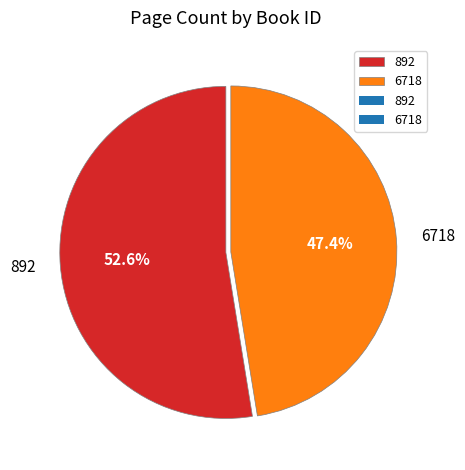

How many segments does this pie chart have?

2